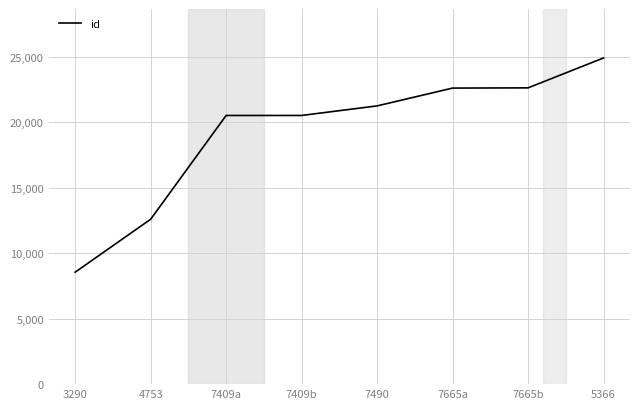

Count the number of categories in the chart.

8